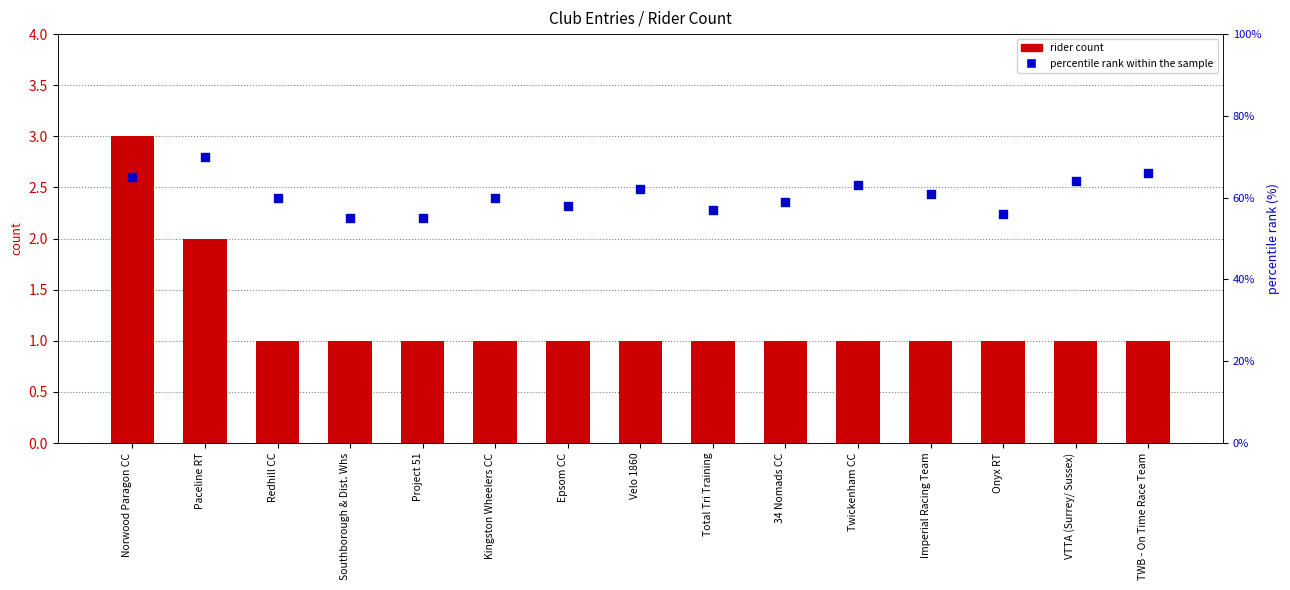

Which series has the largest Y range (max minus min)?

percentile rank within the sample